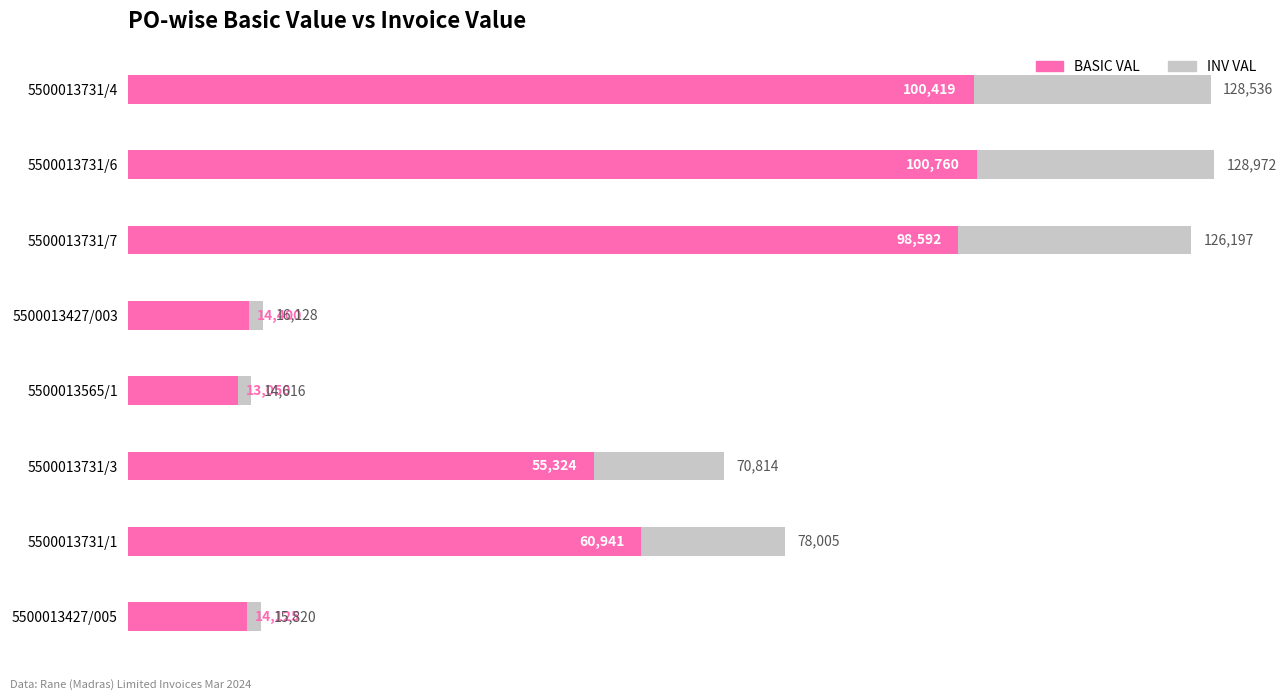

How many series are shown in this chart?

2